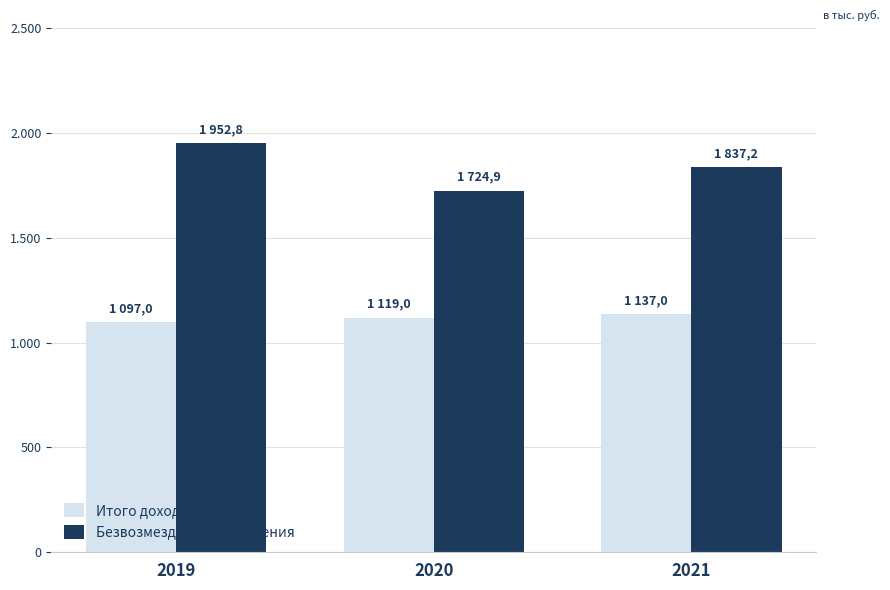

Which has a higher value, 2021 or 2019?

2021